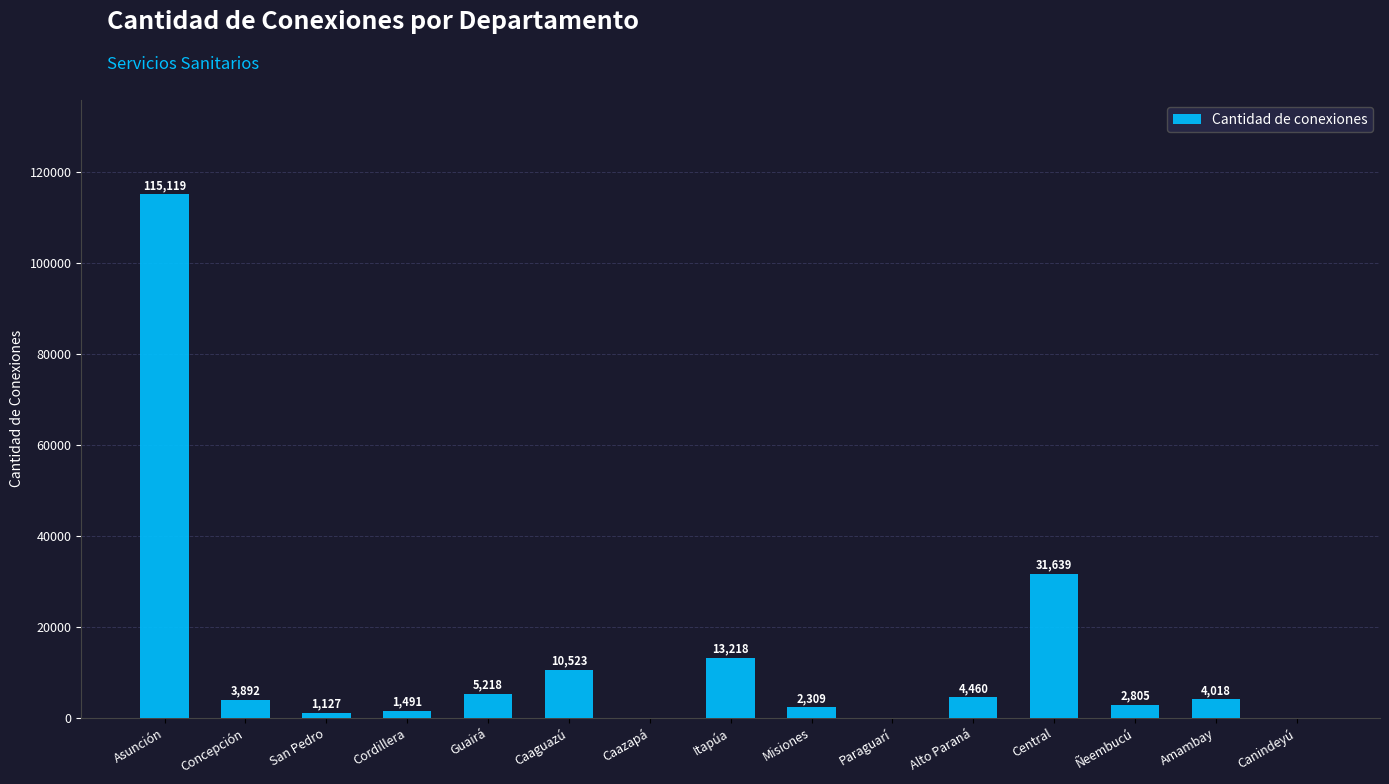

True or false: the data shows 0 at Caazapá.

True